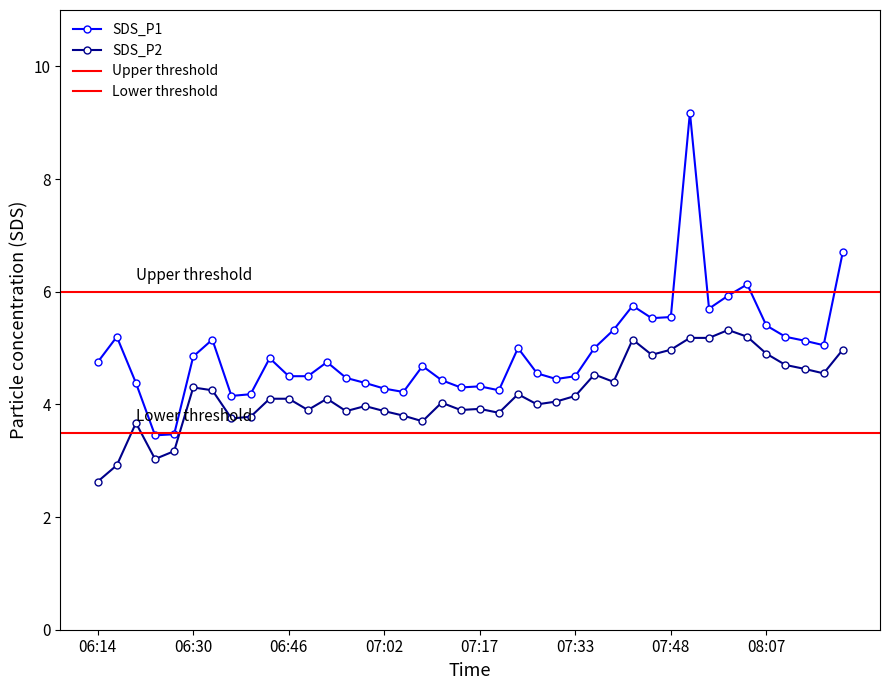

Which has a higher value, 06:40 or 07:11?

07:11